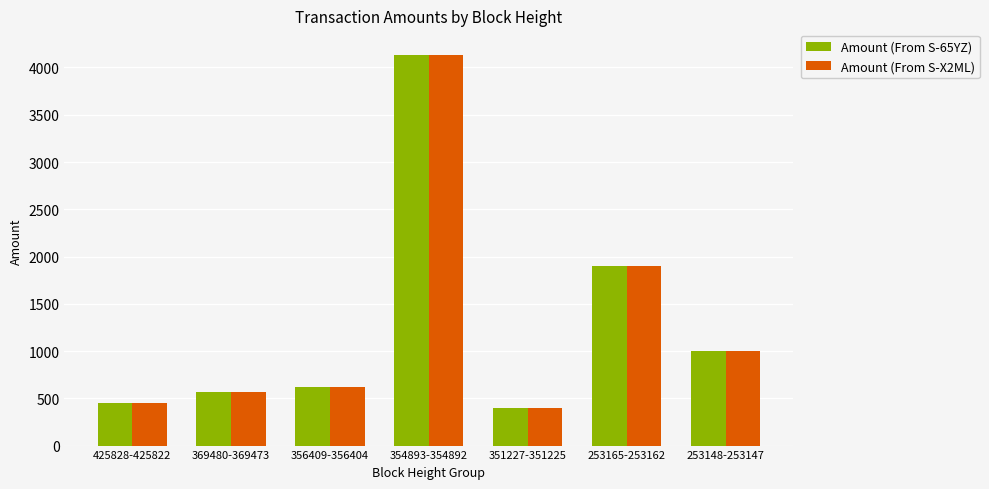

What is the spread (max minus min) of values at 356409-356404?

1